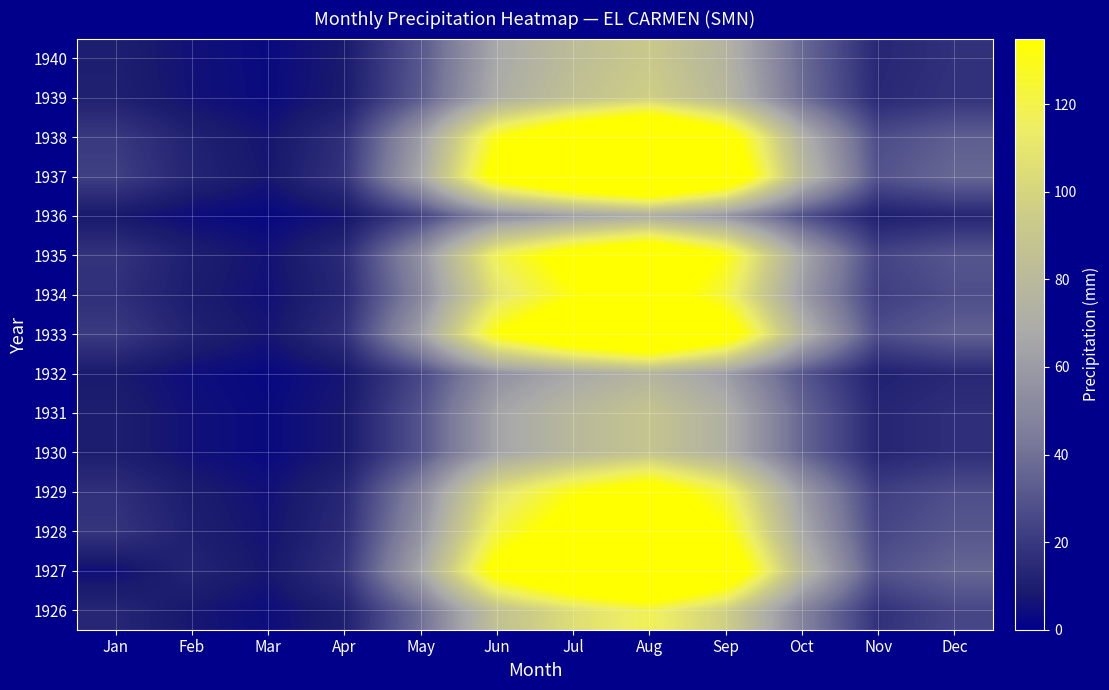

Rank the series by their maximum value, from lowest to highest.

1936, 1932, 1931, 1930, 1940, 1939, 1926, 1929, 1934, 1935, 1928, 1938, 1933, 1927, 1937